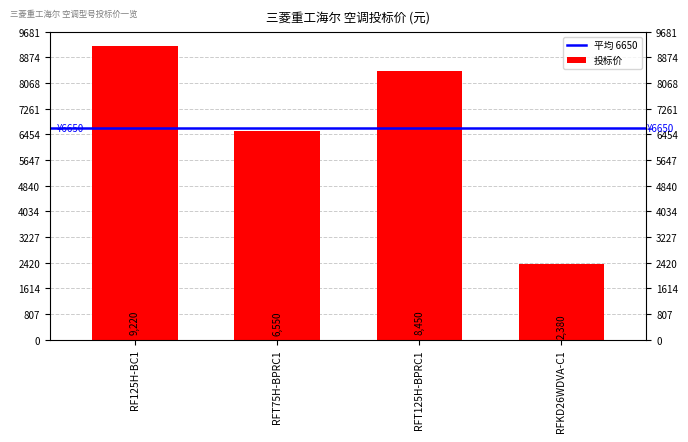

How many bars are there in total?

4